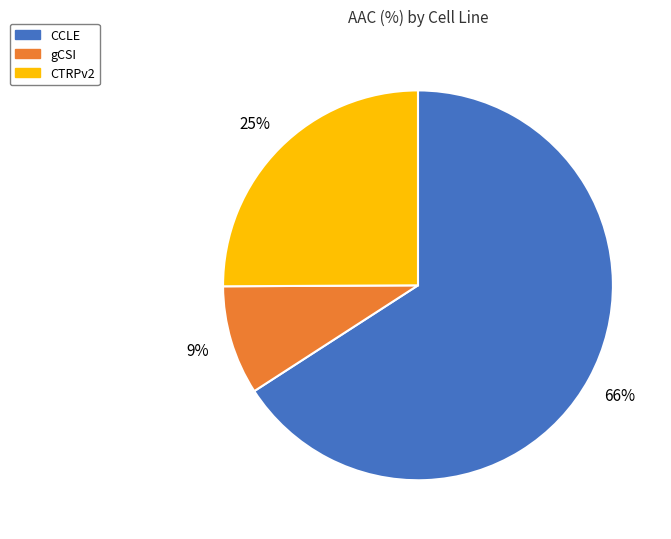

To the nearest percent, what is the difference between the gCSI and CCLE slice percentages?

57%